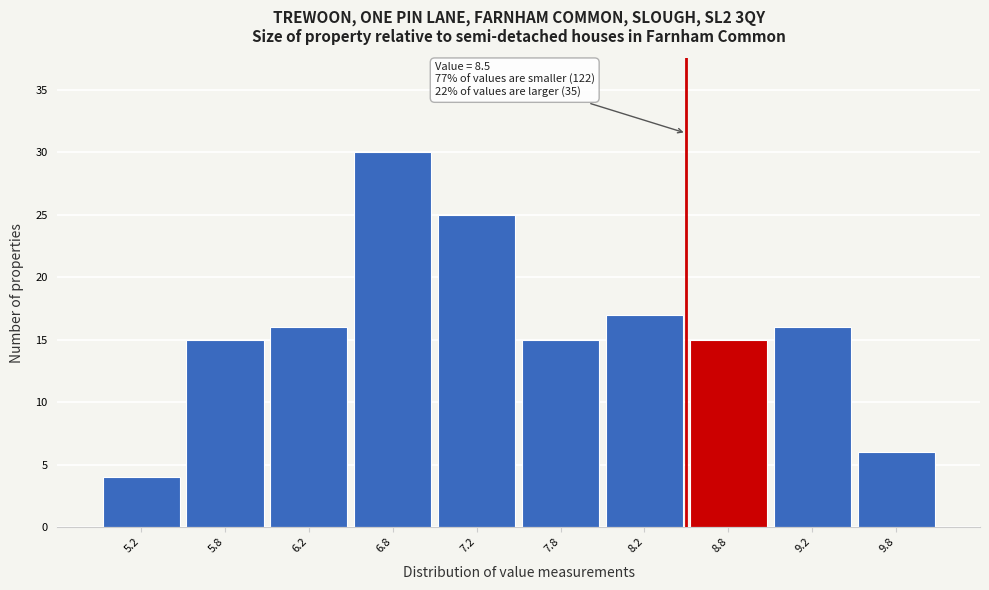

Over which range of the x-axis is the bar tallest?

6.5 to 7.0